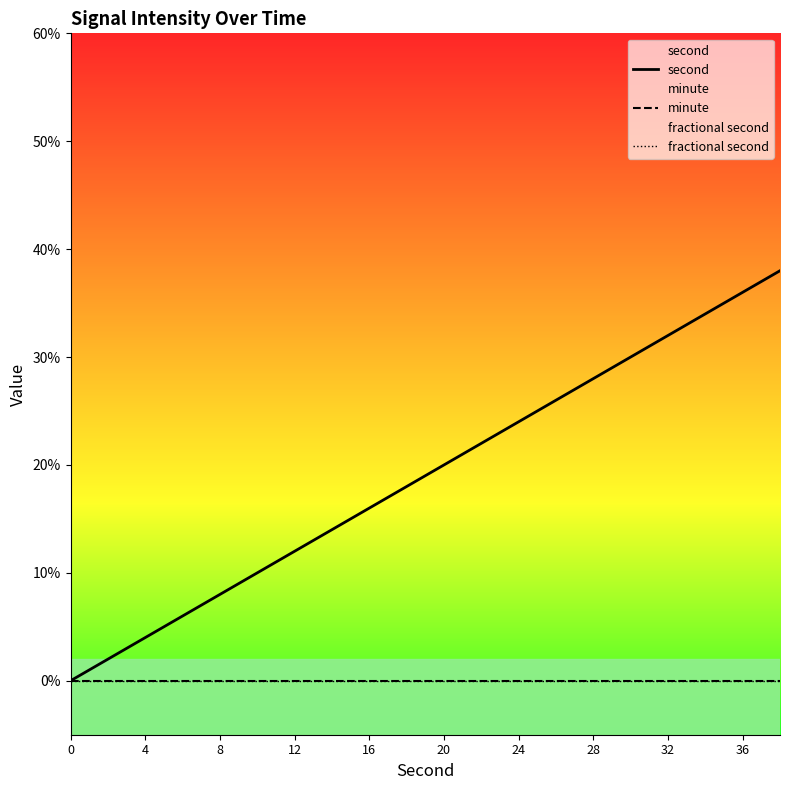

Reading right to left, extract all data points from this chart.

second: 38	36	34	32	30	28	26	24	22	20	18	16	14	12	10	8	6	4	2	0
minute: 0	0	0	0	0	0	0	0	0	0	0	0	0	0	0	0	0	0	0	0
fractional second: 0	0	0	0	0	0	0	0	0	0	0	0	0	0	0	0	0	0	0	0